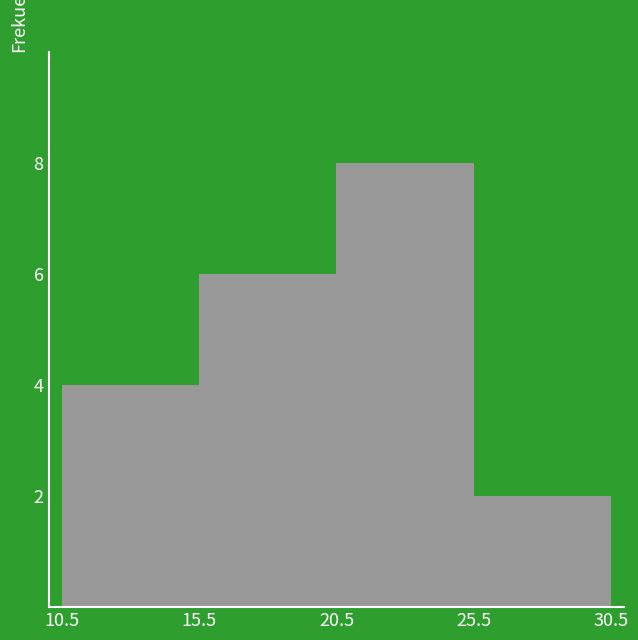

How tall is the bar that spans 15.5 to 20.5 on the x-axis? The values are not printed on the chart, so give them approximately, as read against the axis.

6